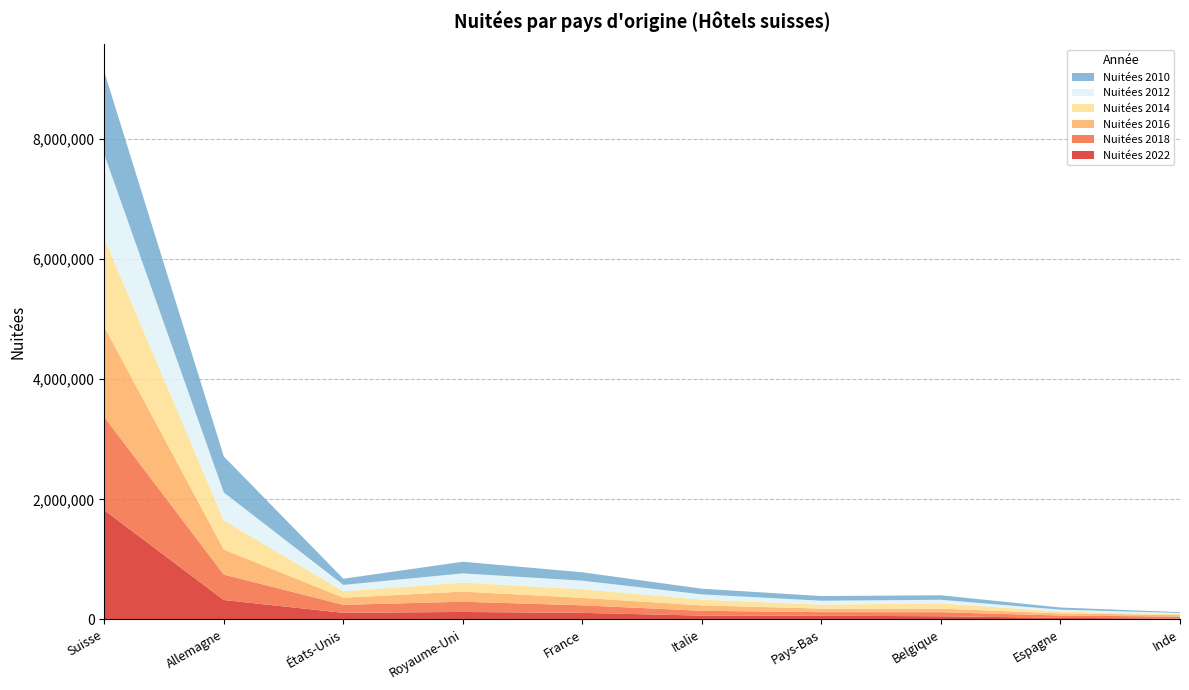

At which category is the sum across all series the highest?

Suisse